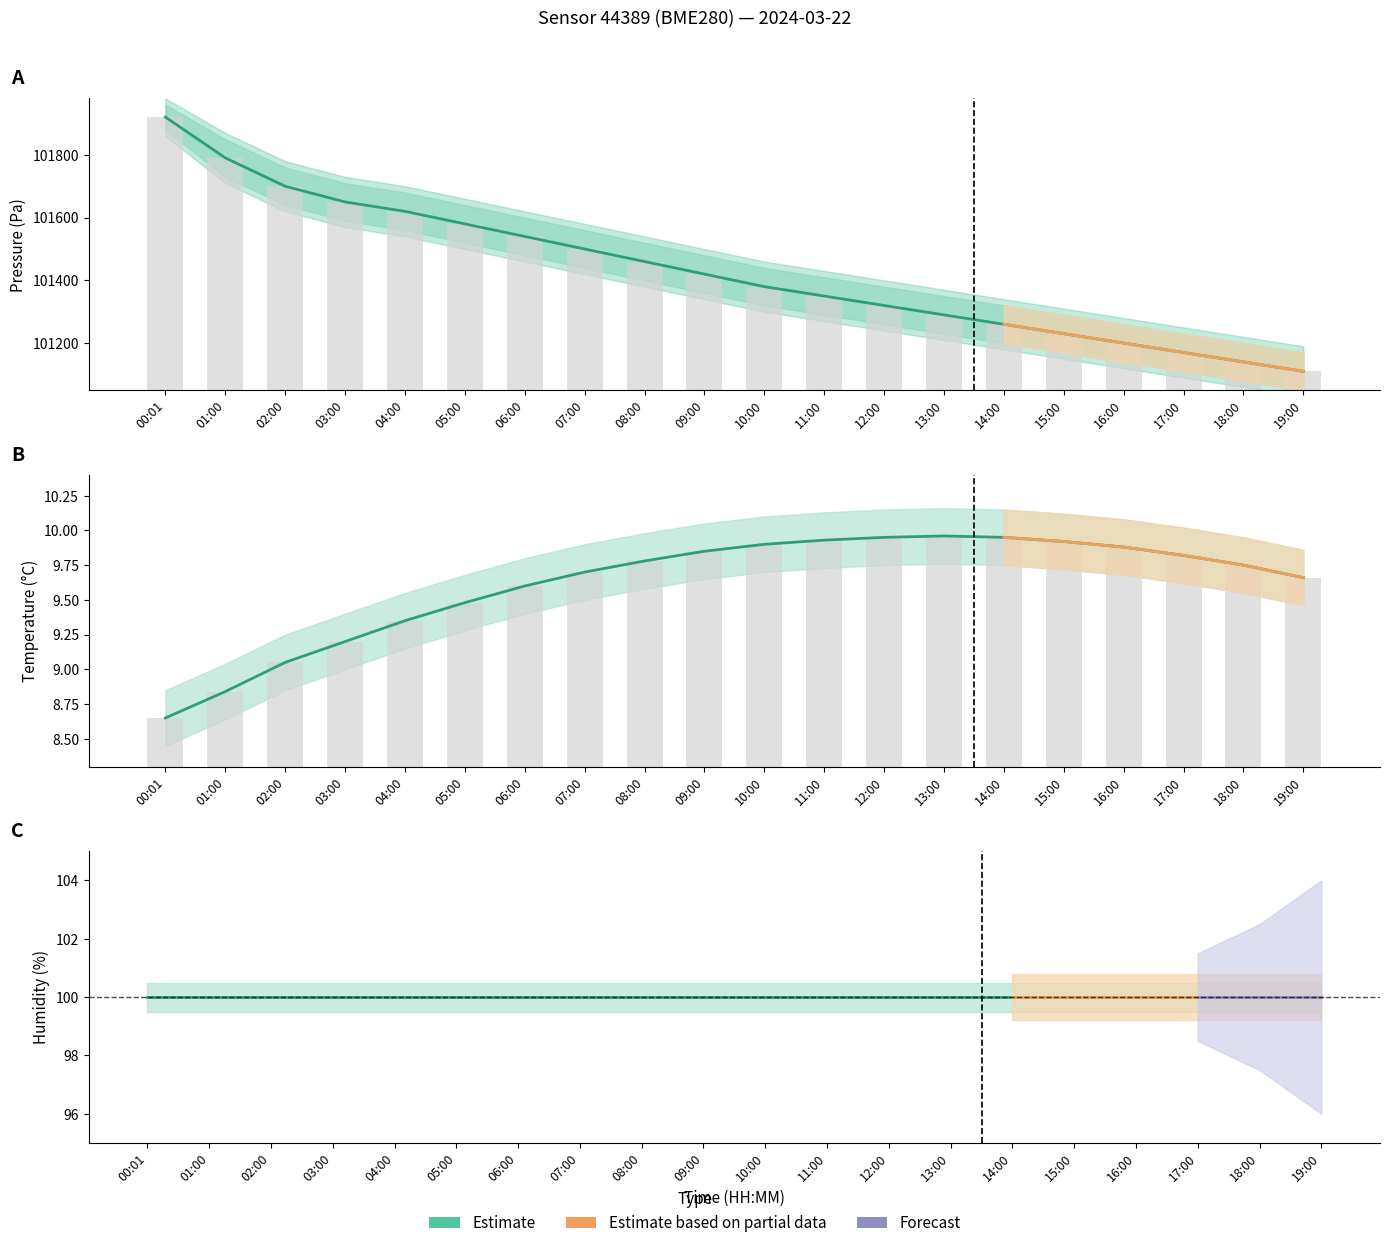

Reading right to left, extract all data points from this chart.

Pressure estimate: 19:00=101110.0	18:00=101140.0	17:00=101170.0	16:00=101200.0	15:00=101230.0	14:00=101260.0	13:00=101290.0	12:00=101320.0	11:00=101350.0	10:00=101380.0	09:00=101420.0	08:00=101460.0	07:00=101500.0	06:00=101540.0	05:00=101580.0	04:00=101620.0	03:00=101650.0	02:00=101700.0	01:00=101790.4	00:01=101920.4
Temperature estimate: 19:00=9.7	18:00=9.8	17:00=9.8	16:00=9.9	15:00=9.9	14:00=9.9	13:00=10.0	12:00=9.9	11:00=9.9	10:00=9.9	09:00=9.8	08:00=9.8	07:00=9.7	06:00=9.6	05:00=9.5	04:00=9.3	03:00=9.2	02:00=9.1	01:00=8.8	00:01=8.7
Humidity estimate: 19:00=100.0	18:00=100.0	17:00=100.0	16:00=100.0	15:00=100.0	14:00=100.0	13:00=100.0	12:00=100.0	11:00=100.0	10:00=100.0	09:00=100.0	08:00=100.0	07:00=100.0	06:00=100.0	05:00=100.0	04:00=100.0	03:00=100.0	02:00=100.0	01:00=100.0	00:01=100.0